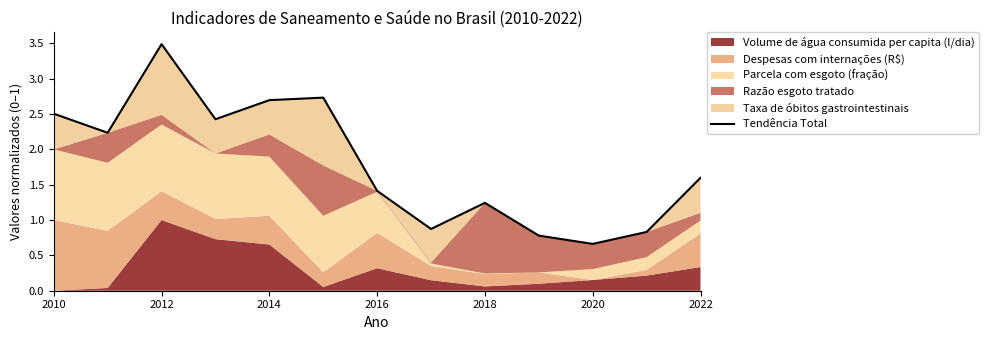

The value at 2014 is 4.7. True or false?

False